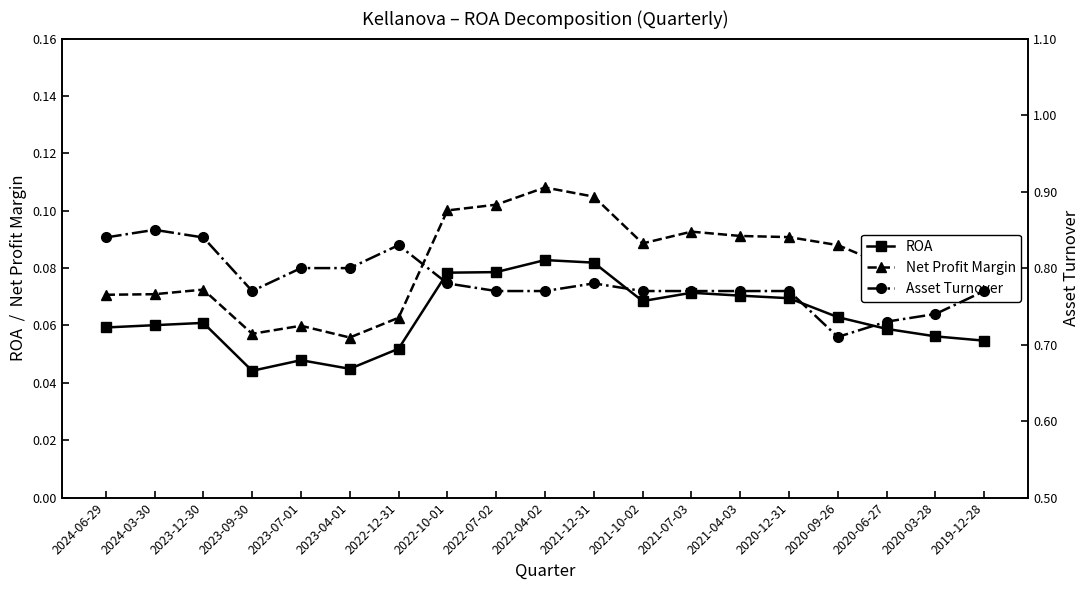

Rank the series at 2020-03-28 from highest to lowest value.

Asset Turnover, Net Profit Margin, ROA